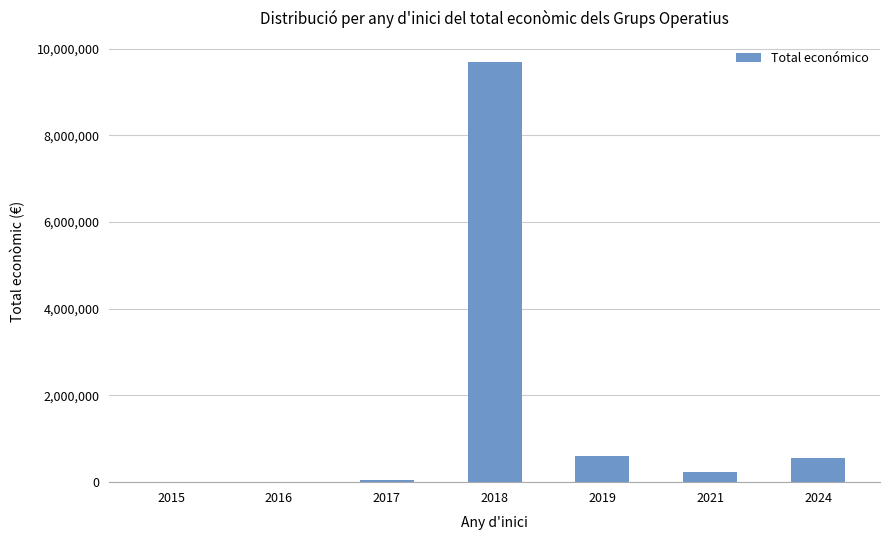

Where is the data nearest to the value 4854935?

2019